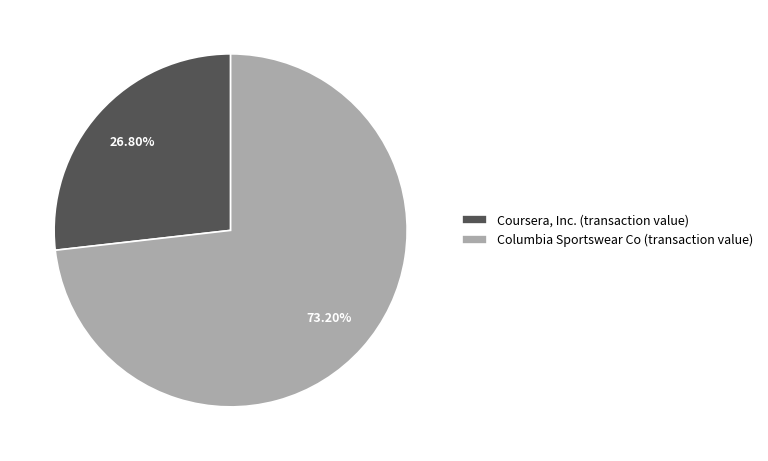

What is the largest slice in the pie chart?

Columbia Sportswear Co